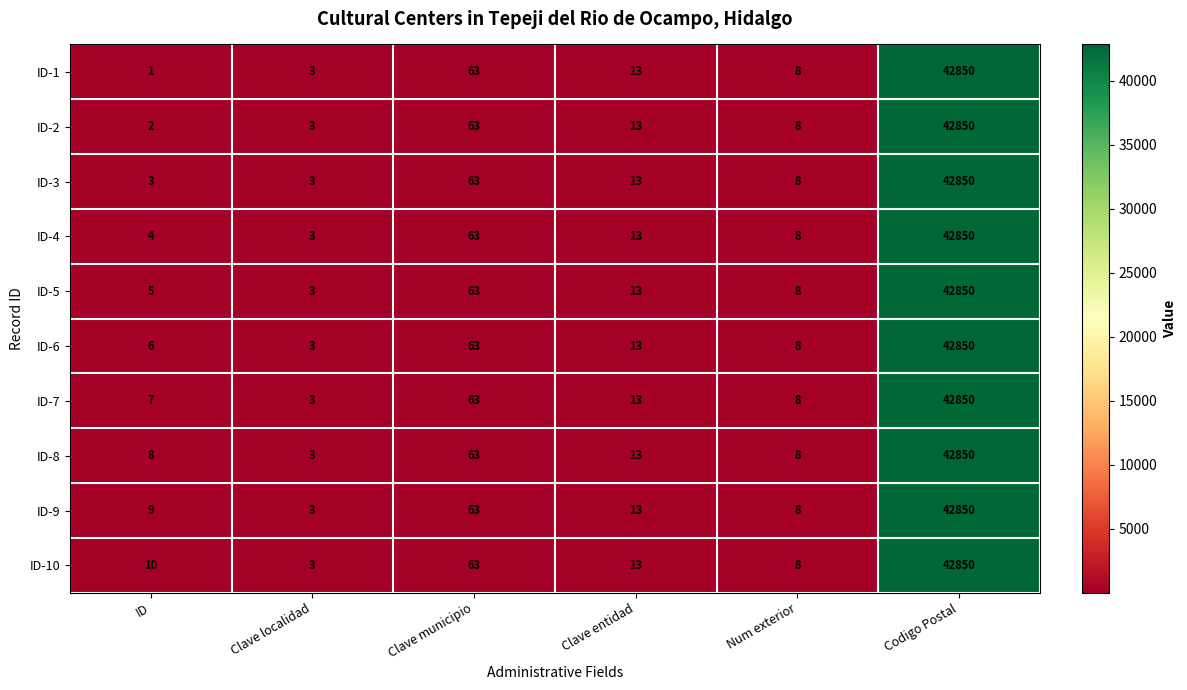

What is the difference between the maximum and minimum values in the ID-7 series?

42847